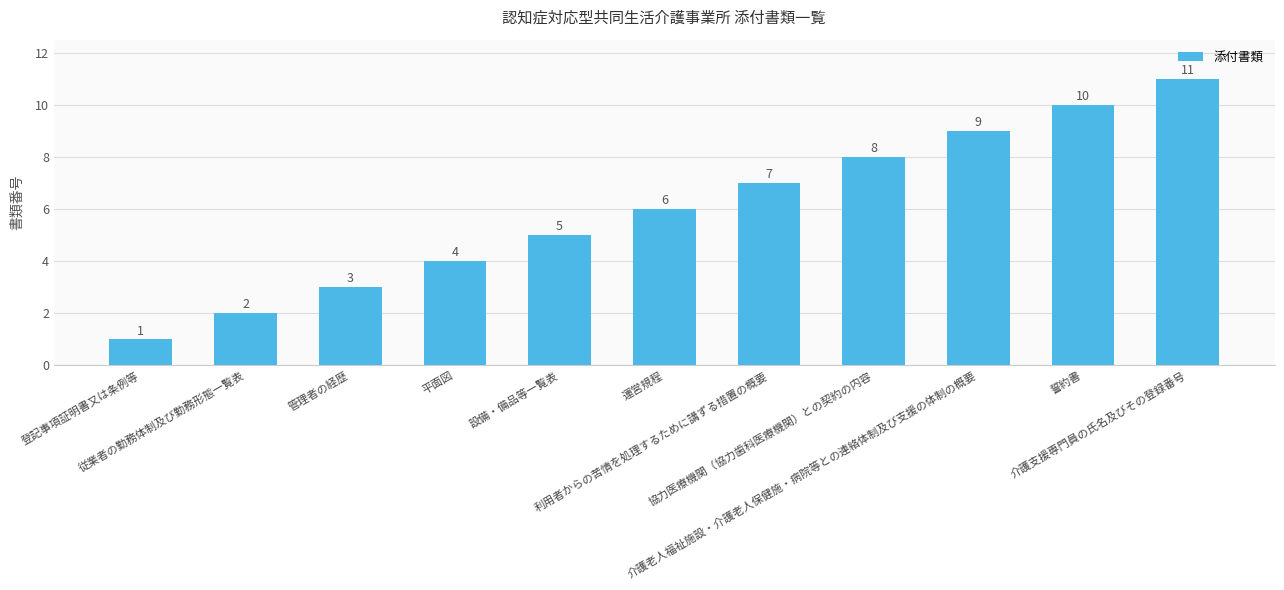

What is the ratio of the value at 利用者からの苦情を処理するために講ずる措置の概要 to the value at 協力医療機関（協力歯科医療機関）との契約の内容?

0.9